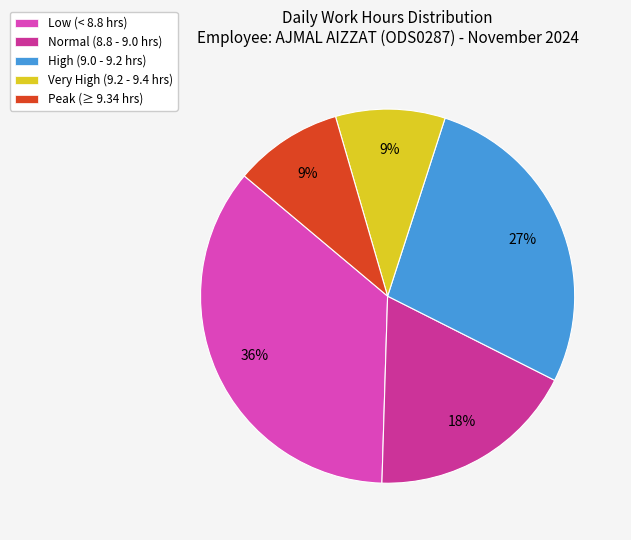

The Peak (≥ 9.34 hrs) slice represents 1% of the pie. True or false?

False